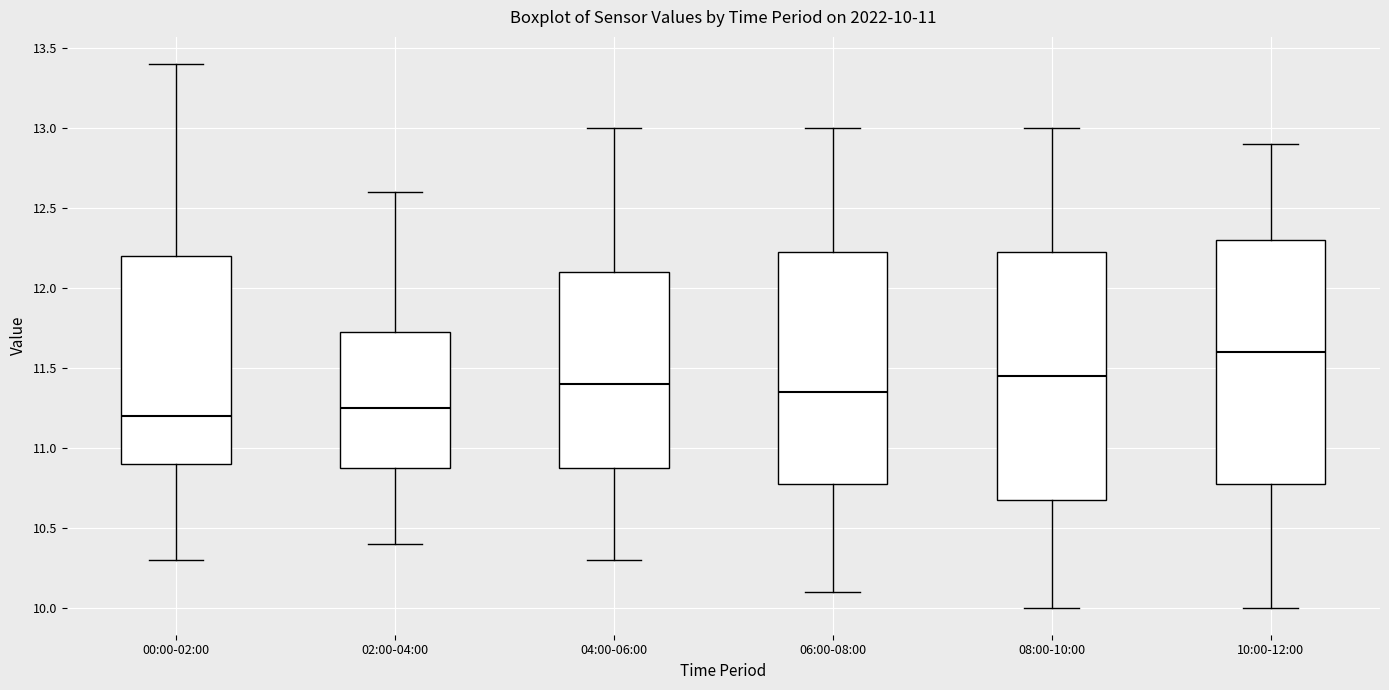

Which box's median line is the lowest?

00:00-02:00